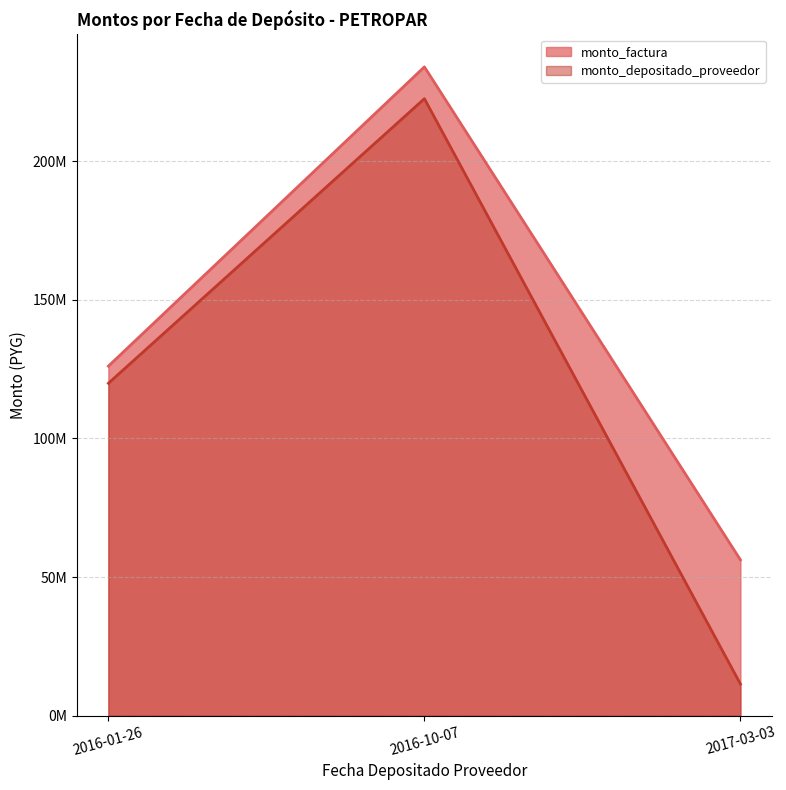

Does the chart have visible grid lines?

Yes